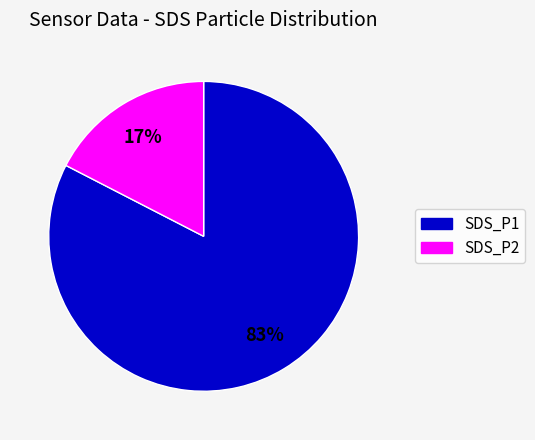

Do SDS_P1 and SDS_P2 together represent more than half of the pie?

Yes